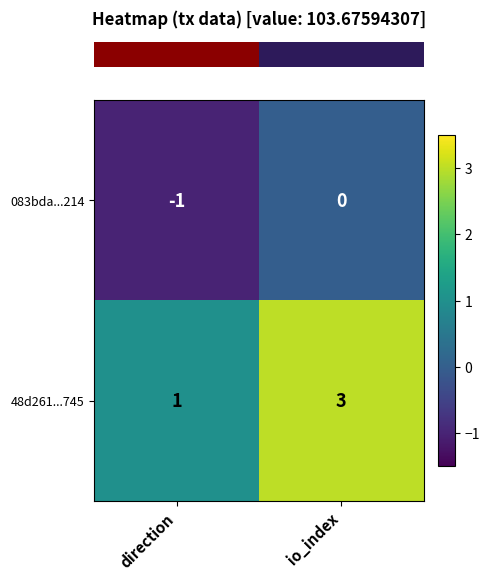

List the series in order of their overall mean, highest first.

48d261...745, 083bda...214